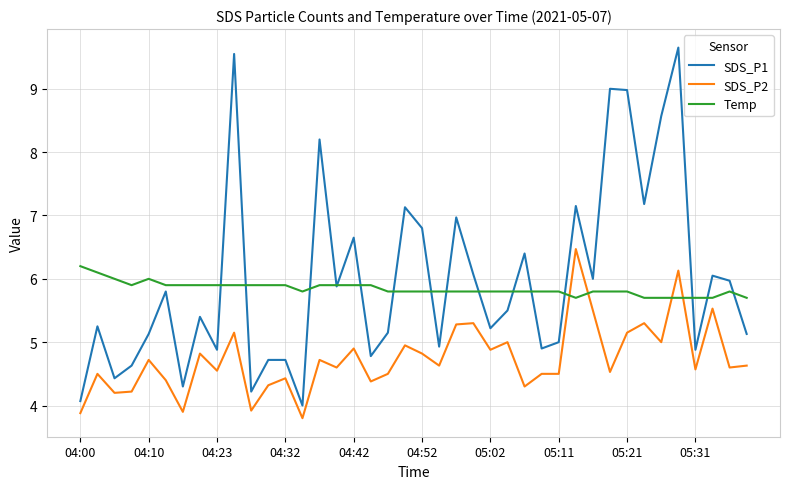

True or false: SDS_P2 has more than 0 interior local peaks.

True